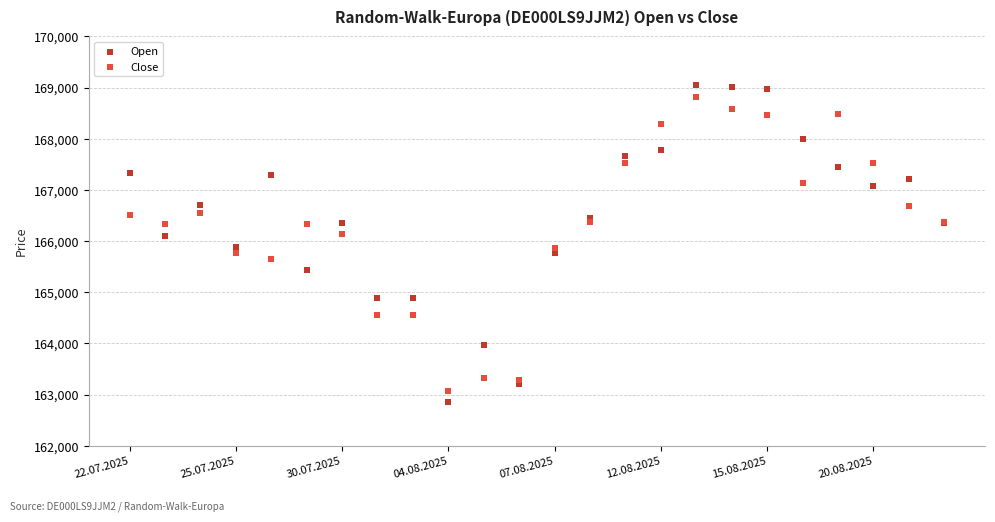

Which series has the widest spread of Y values?

Open